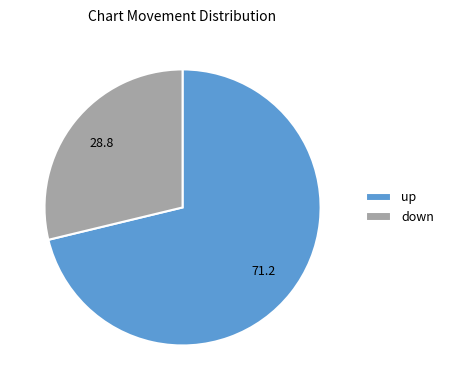

Which category has the biggest portion of the pie?

up